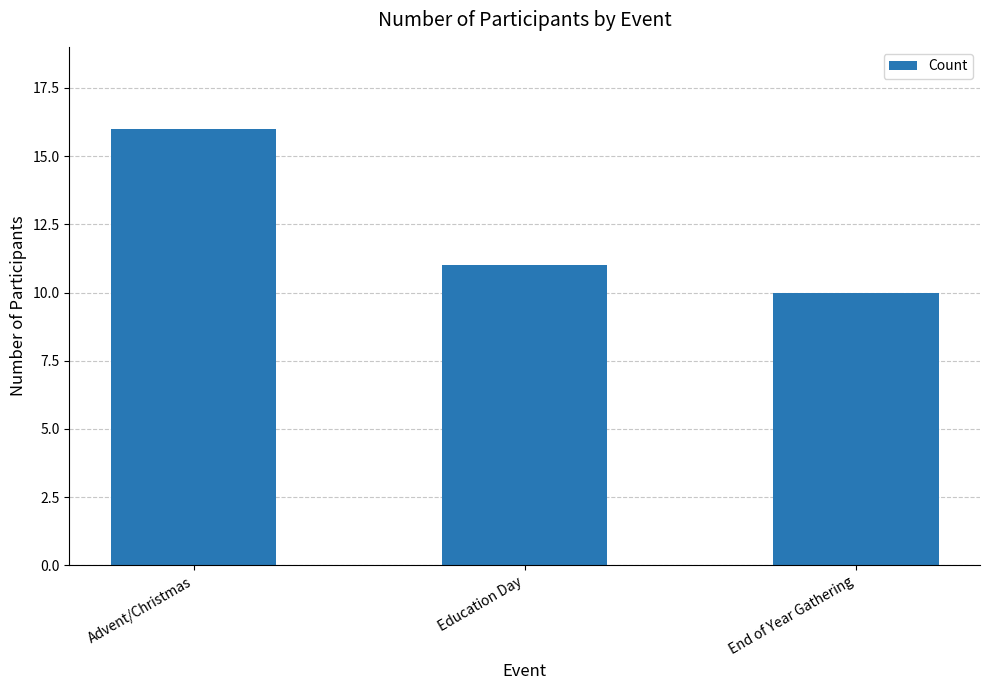

Reading right to left, extract all data points from this chart.

End of Year Gathering=10	Education Day=11	Advent/Christmas=16